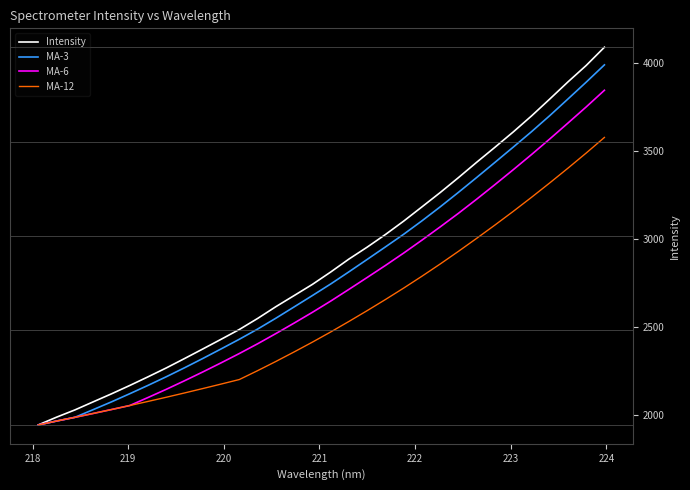

Which series has the widest spread of values?

Intensity